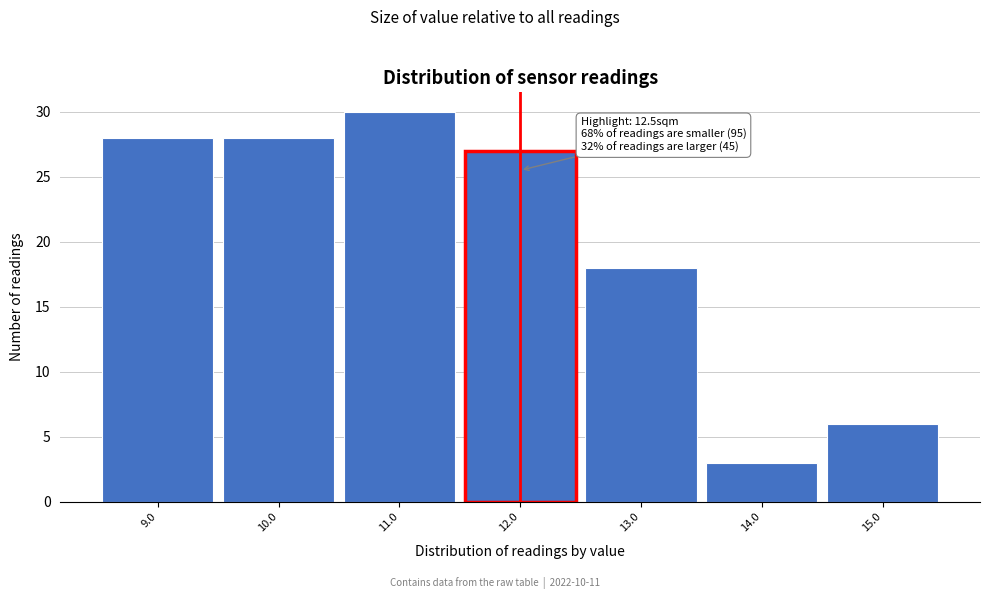

Reading right to left, transcribe all the data shown in this chart.

6	3	18	27	30	28	28